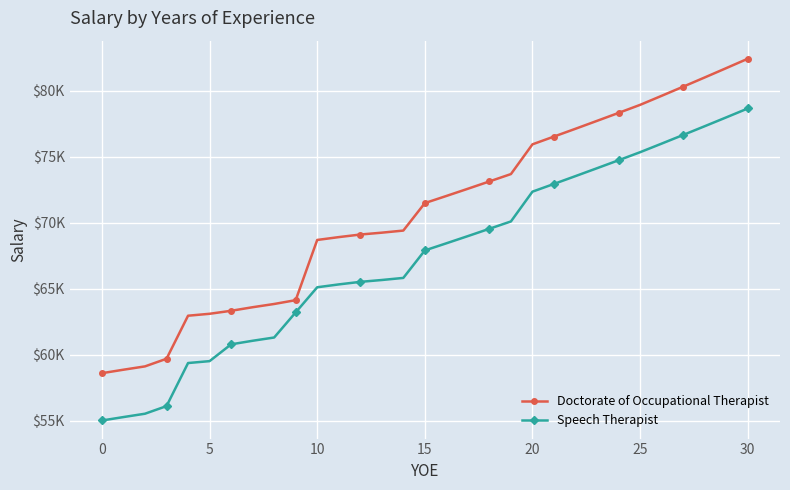

What are all the series names shown in the legend?

Doctorate of Occupational Therapist, Speech Therapist